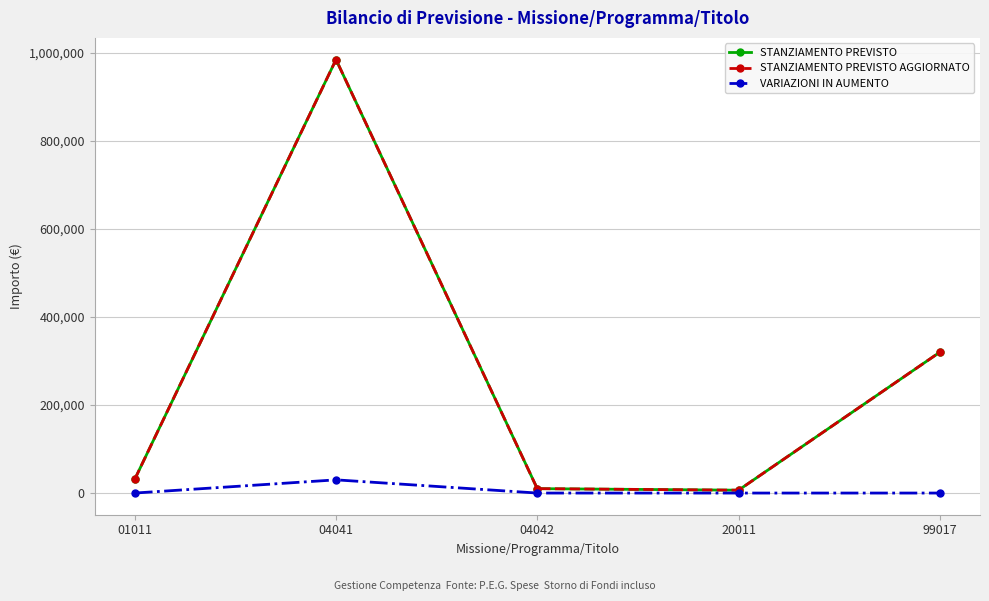

Reading right to left, what are all the values shown in this chart?

STANZIAMENTO PREVISTO: 320000	6500	10000	985158	31500
STANZIAMENTO PREVISTO AGGIORNATO: 320000	6500	10000	985158	31500
VARIAZIONI IN AUMENTO: 0	0	0	30000	0